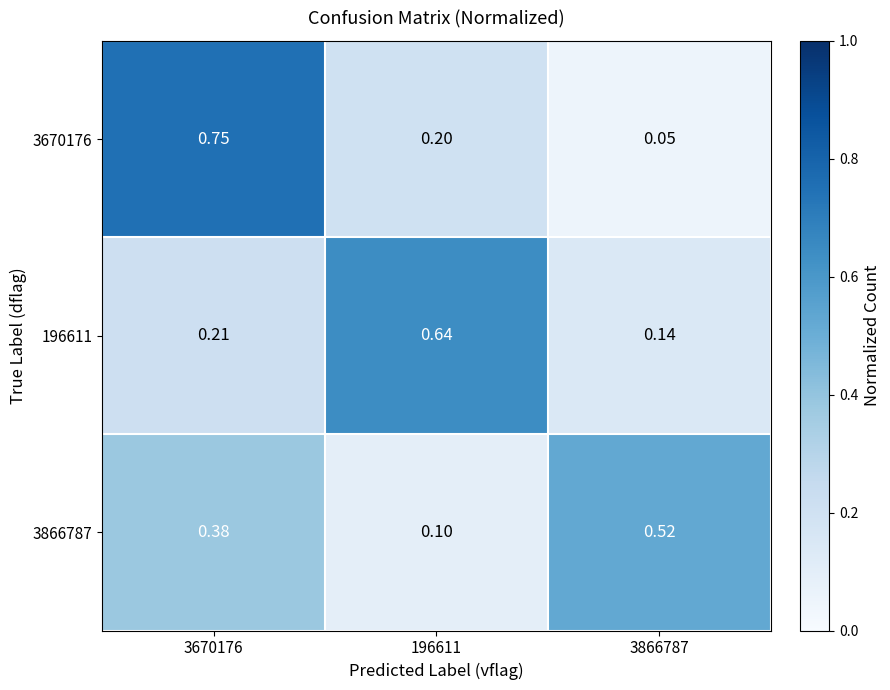

Is the value of 196611 at 196611 greater than the value of 3866787 at 196611?

Yes